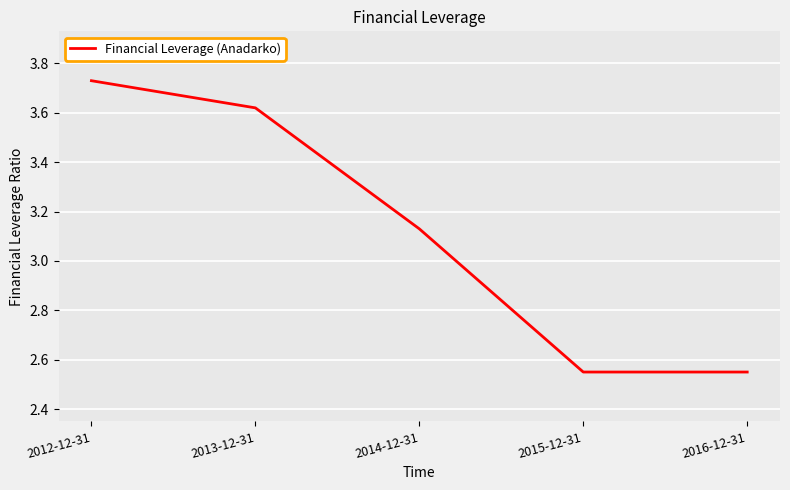

What position from the left is 2016-12-31?

5